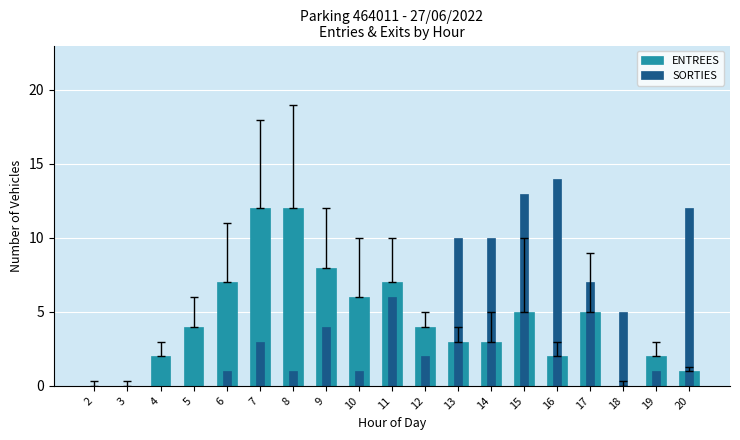

Which has a higher value, 11 or 6?

11